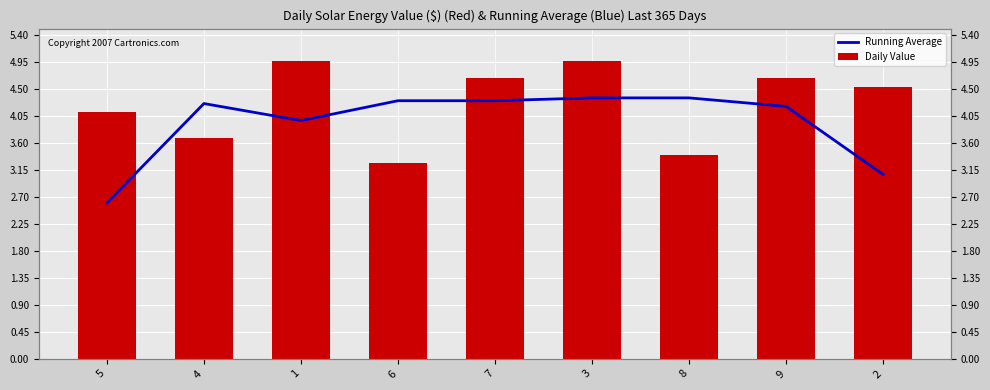

What is the label of the 4th bar from the right?

3